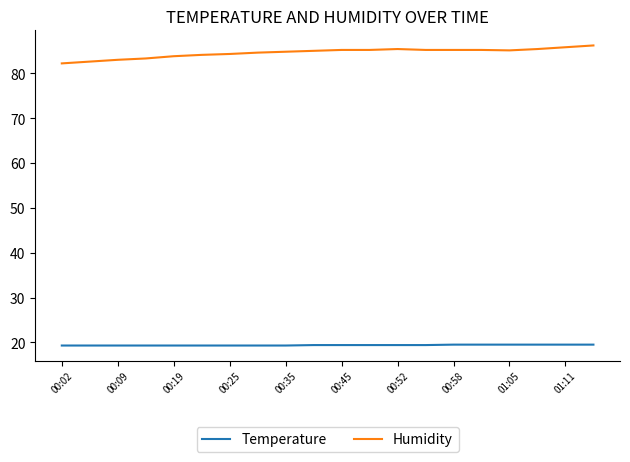

Rank the series by their average value, from lowest to highest.

Temperature, Humidity